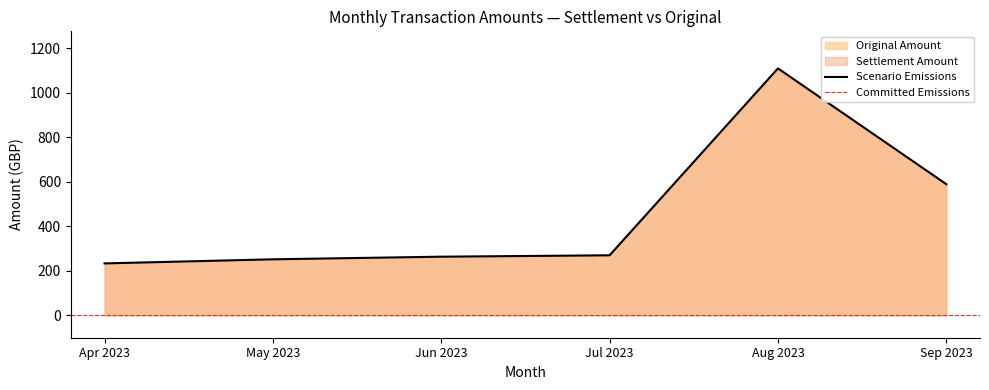

Which series has the widest spread of values?

Original Amount